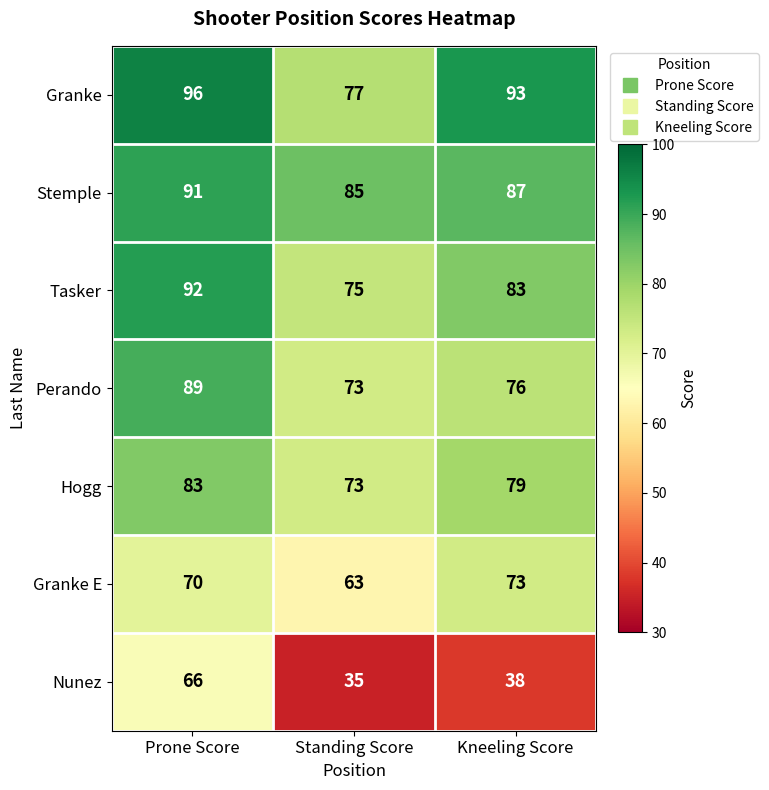

Reading right to left, list all the values displayed in this chart.

Granke: 93	77	96
Stemple: 87	85	91
Tasker: 83	75	92
Perando: 76	73	89
Hogg: 79	73	83
Granke E: 73	63	70
Nunez: 38	35	66